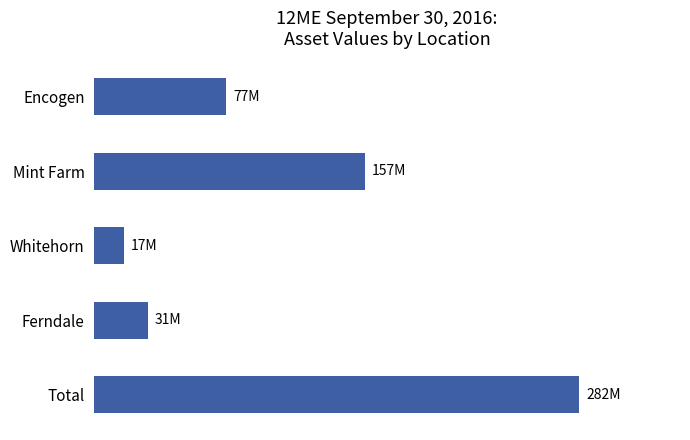

Are the bars horizontal?

Yes